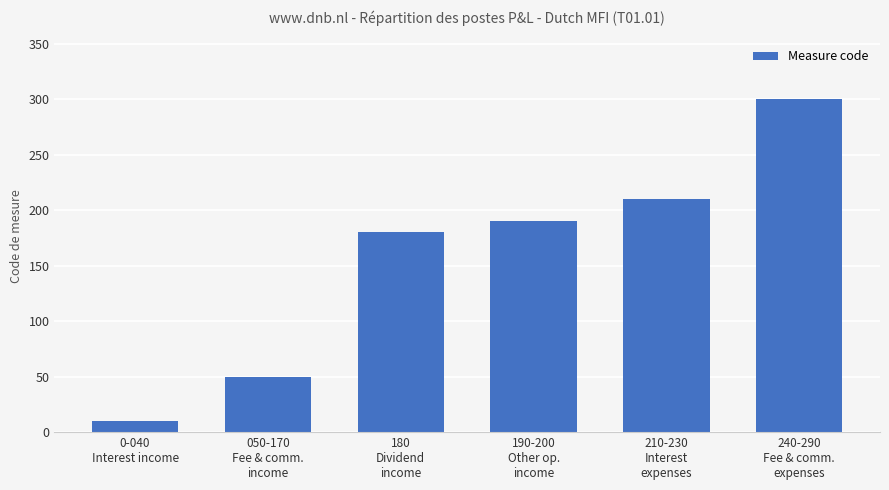

True or false: the data shows 273 at 180
Dividend
income.

False